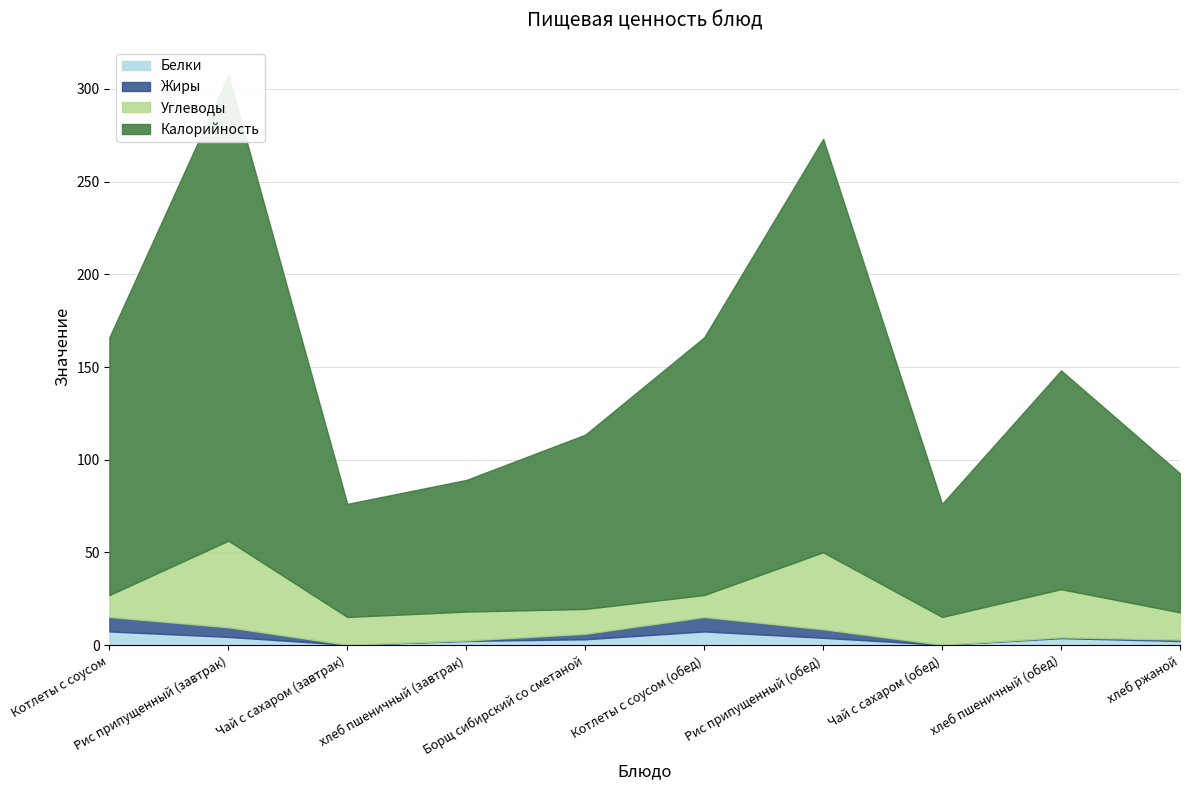

What is the difference between the second highest and second lowest values in the Жиры series?

7.8